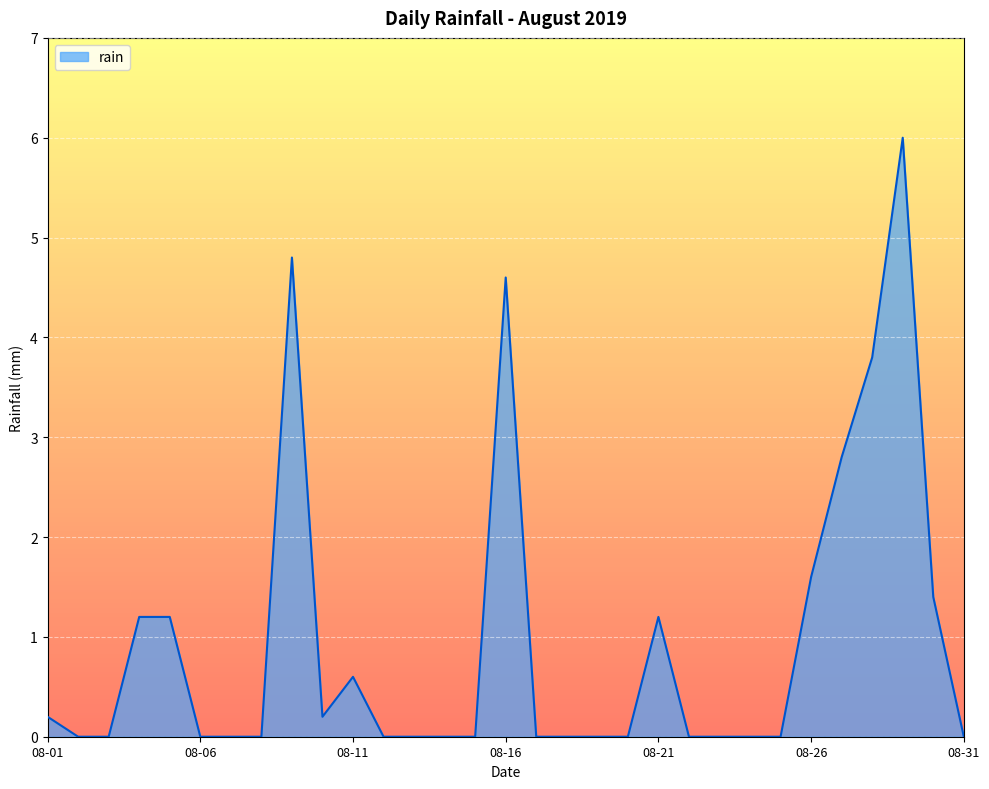

What is the greatest value displayed?

6.0